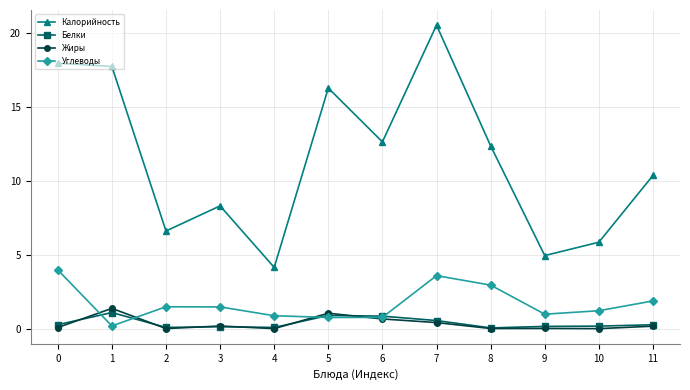

What is the highest value of the Углеводы series?

4.0